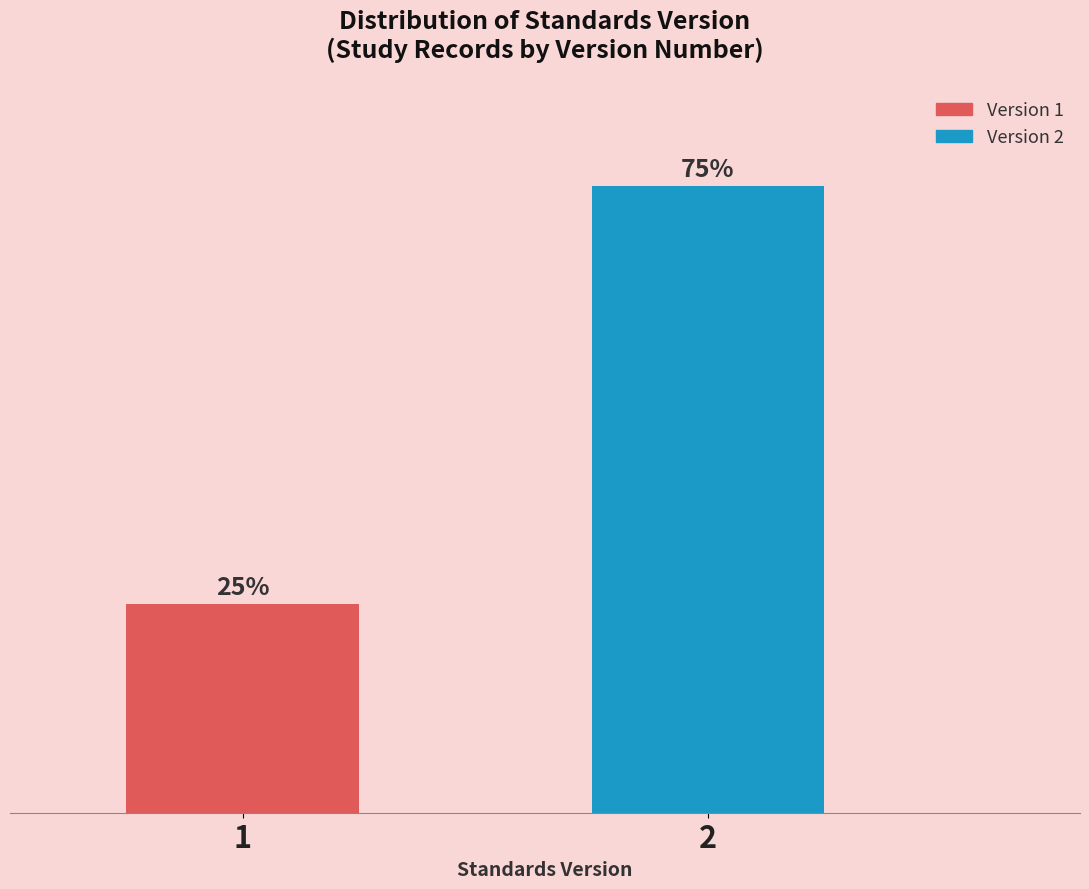

List the labels in order of value, smallest first.

1, 2